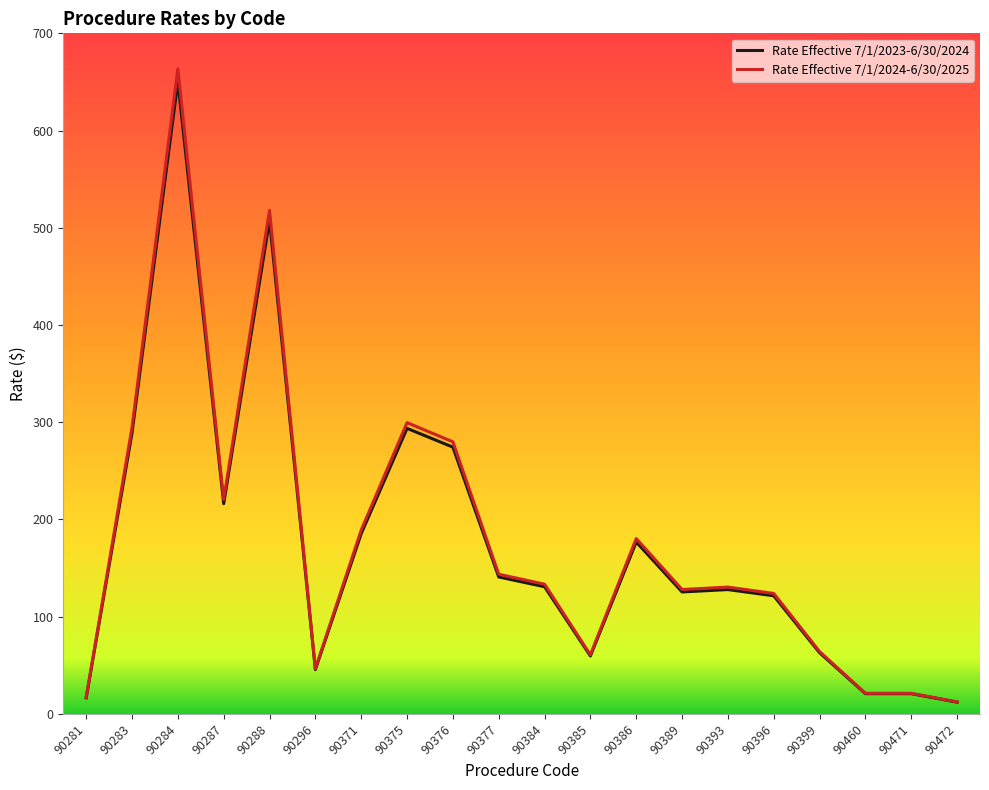

The Rate Effective 7/1/2024-6/30/2025 series shows 12.3 at 90472. True or false?

True